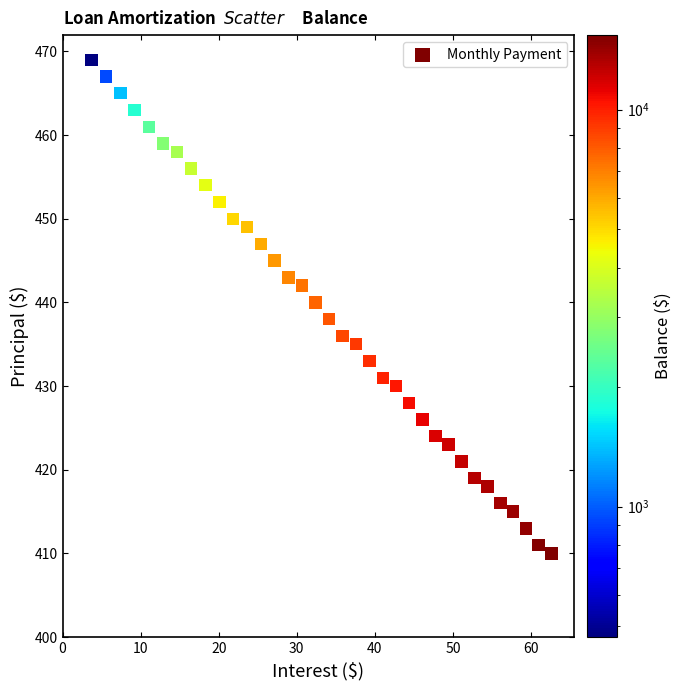

What is the range of Y values (max minus min)?

59